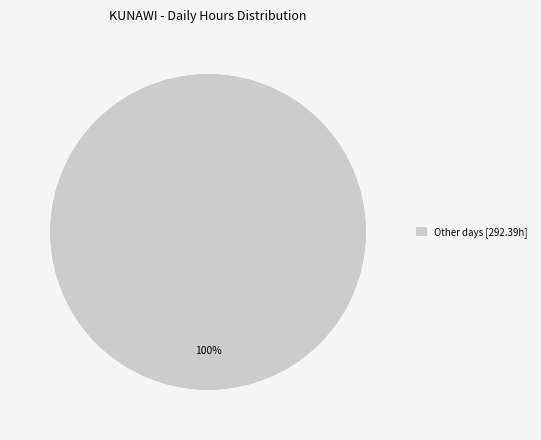

The Other days [292.39h] slice represents 100% of the pie. True or false?

True